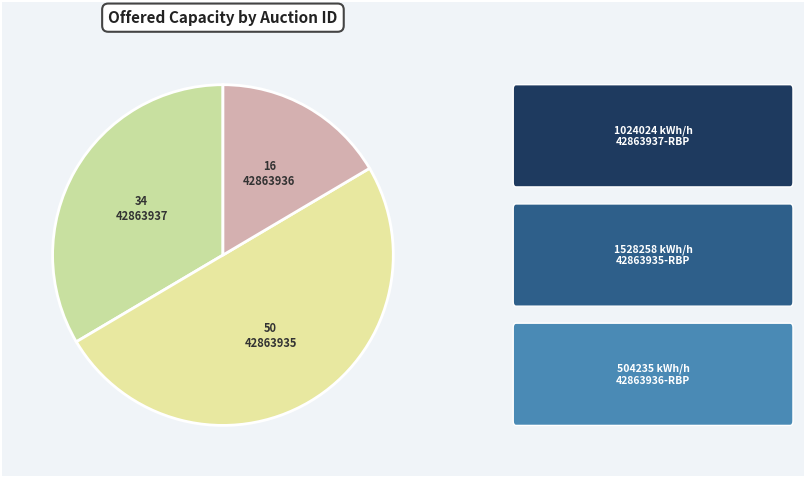

What is the smallest slice in the pie chart?

42863936-RBP